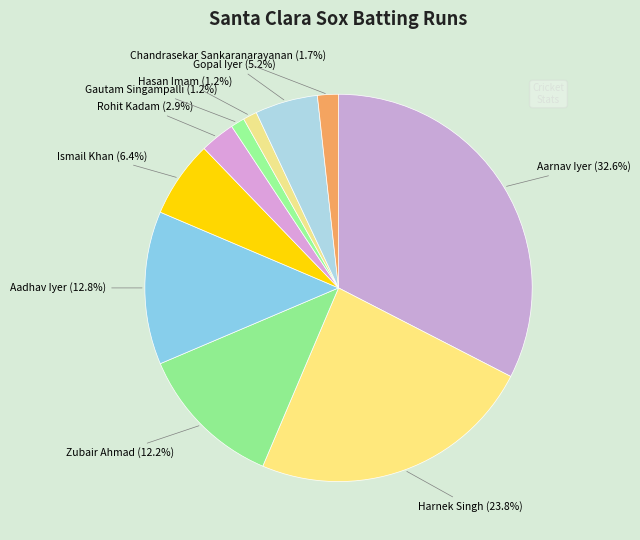

How many slices are in this pie chart?

10